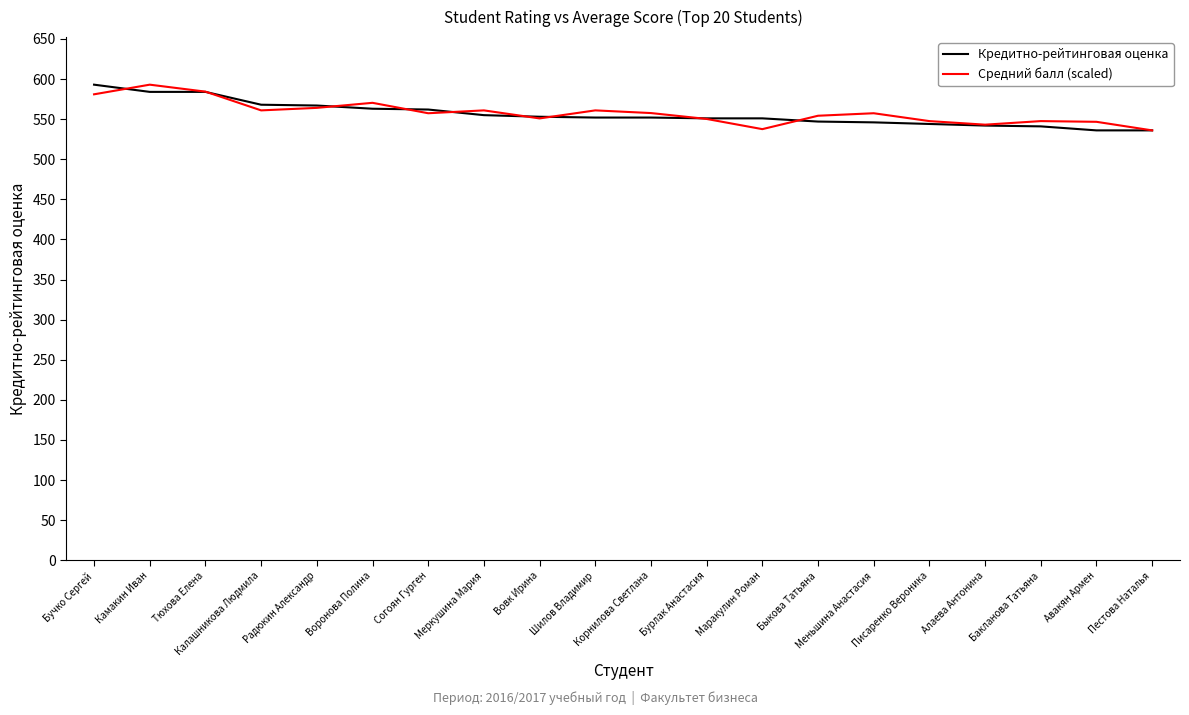

What is the highest value of the Средний балл (scaled) series?

593.0